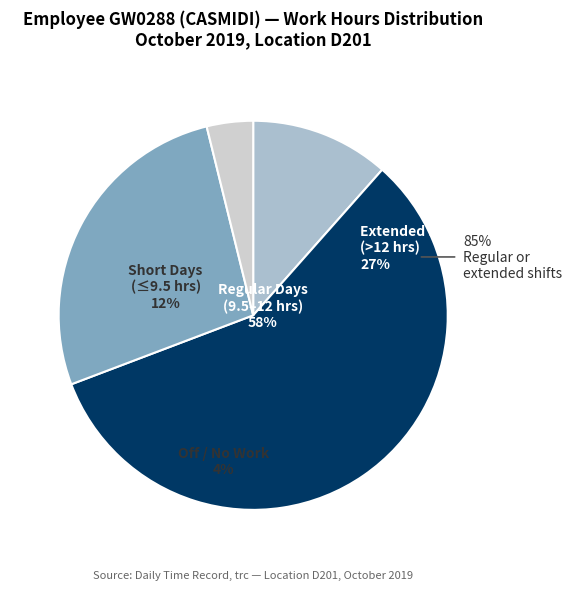

Is 7-Mon the majority of the pie?

No